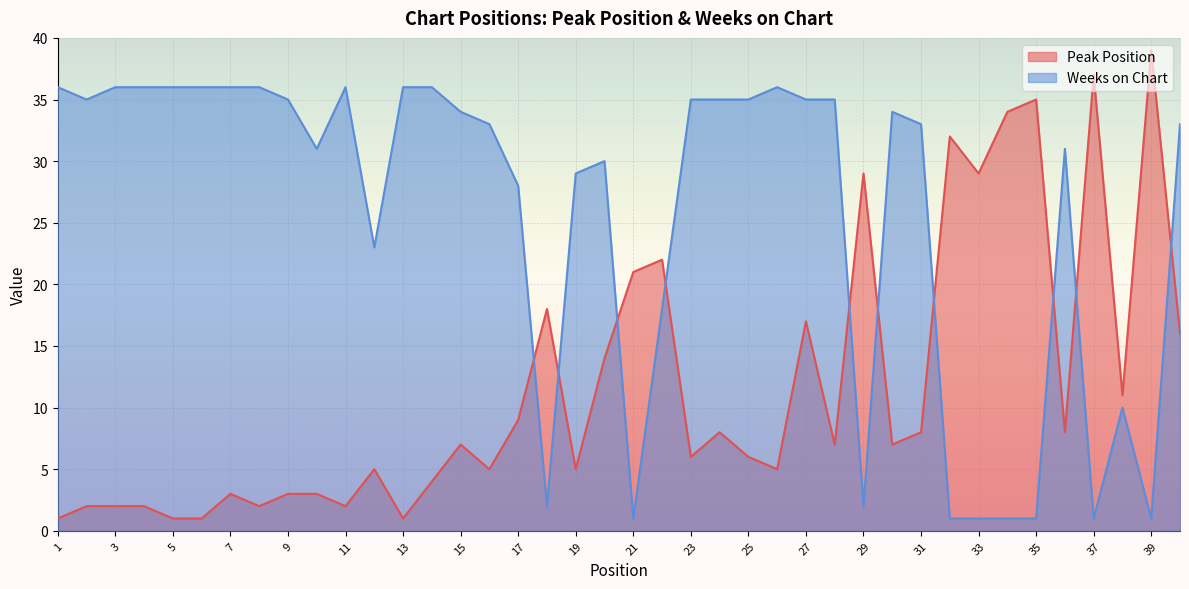

Reading left to right, list all the values displayed in this chart.

Peak Position: 1	2	2	2	1	1	3	2	3	3	2	5	1	4	7	5	9	18	5	14	21	22	6	8	6	5	17	7	29	7	8	32	29	34	35	8	37	11	39	16
Weeks on Chart: 36	35	36	36	36	36	36	36	35	31	36	23	36	36	34	33	28	2	29	30	1	18	35	35	35	36	35	35	2	34	33	1	1	1	1	31	1	10	1	33